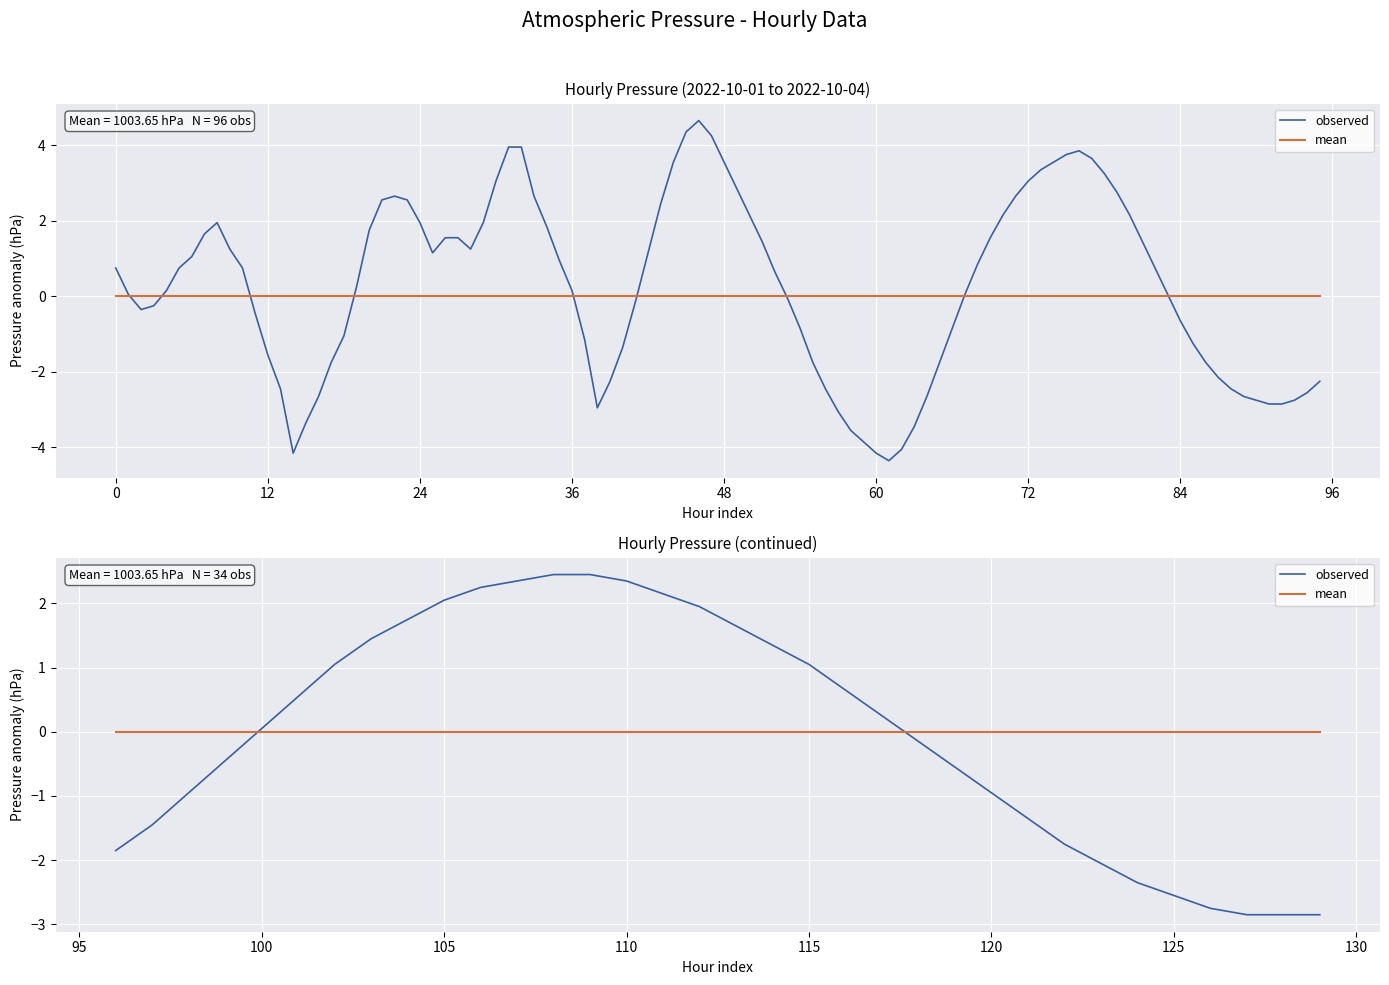

After their last crossing, which series has the higher values: observed or mean?

mean